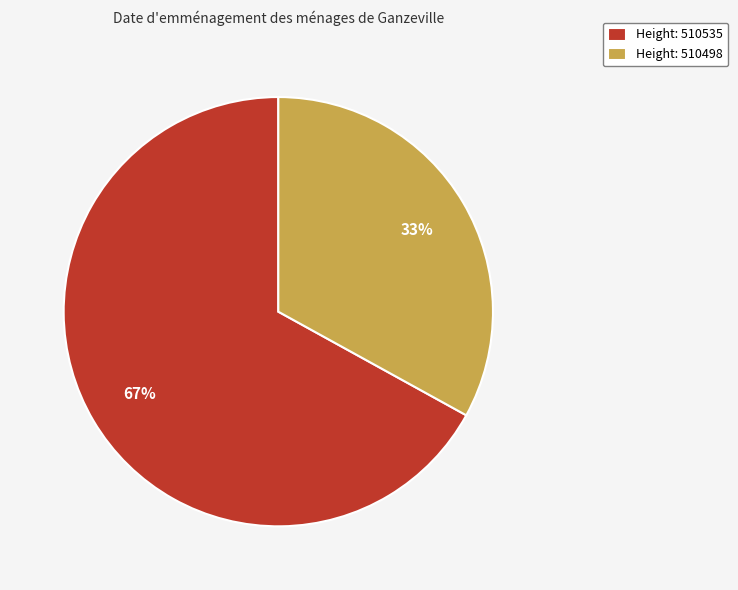

Is the sum of Height: 510535 and Height: 510498 greater than half?

Yes